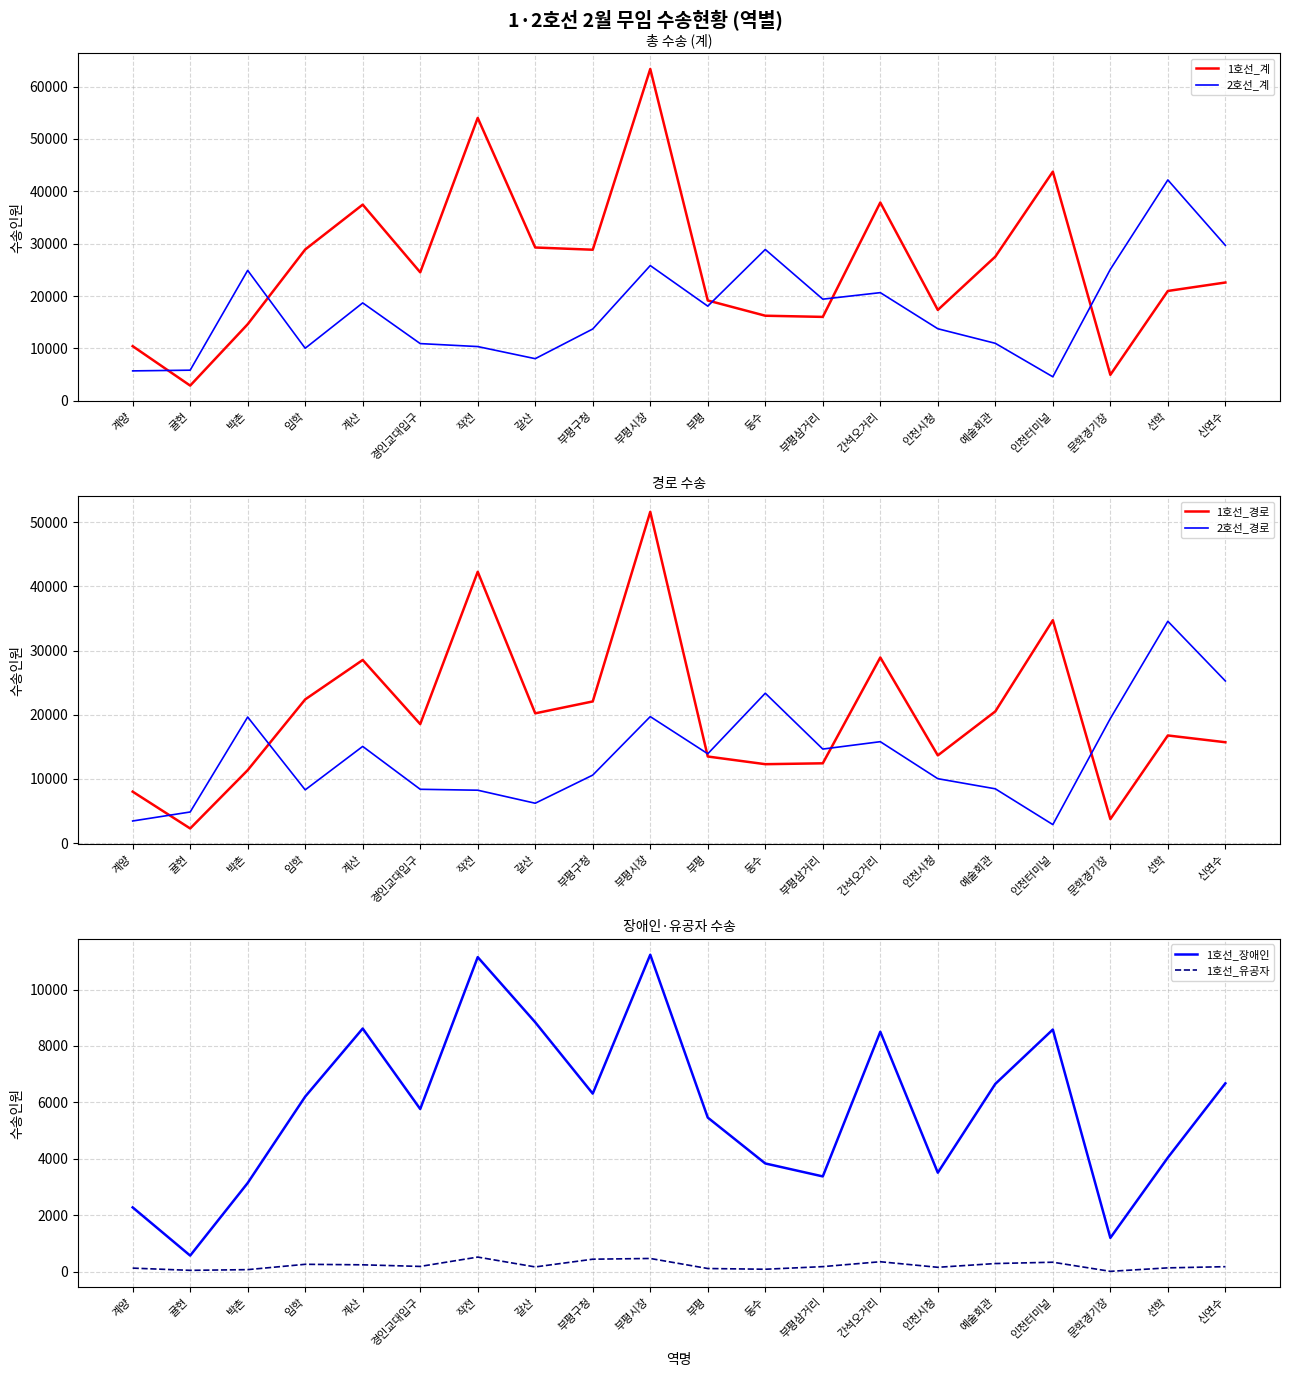

How many values in the 1호선_계 series are below 24527?

10